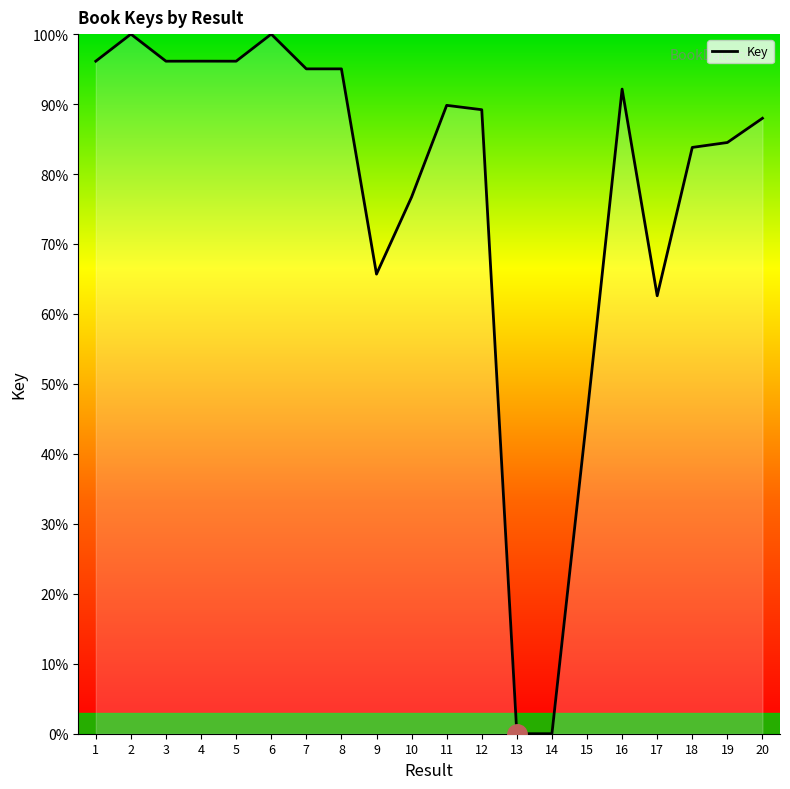

What is the greatest value displayed?

100.0